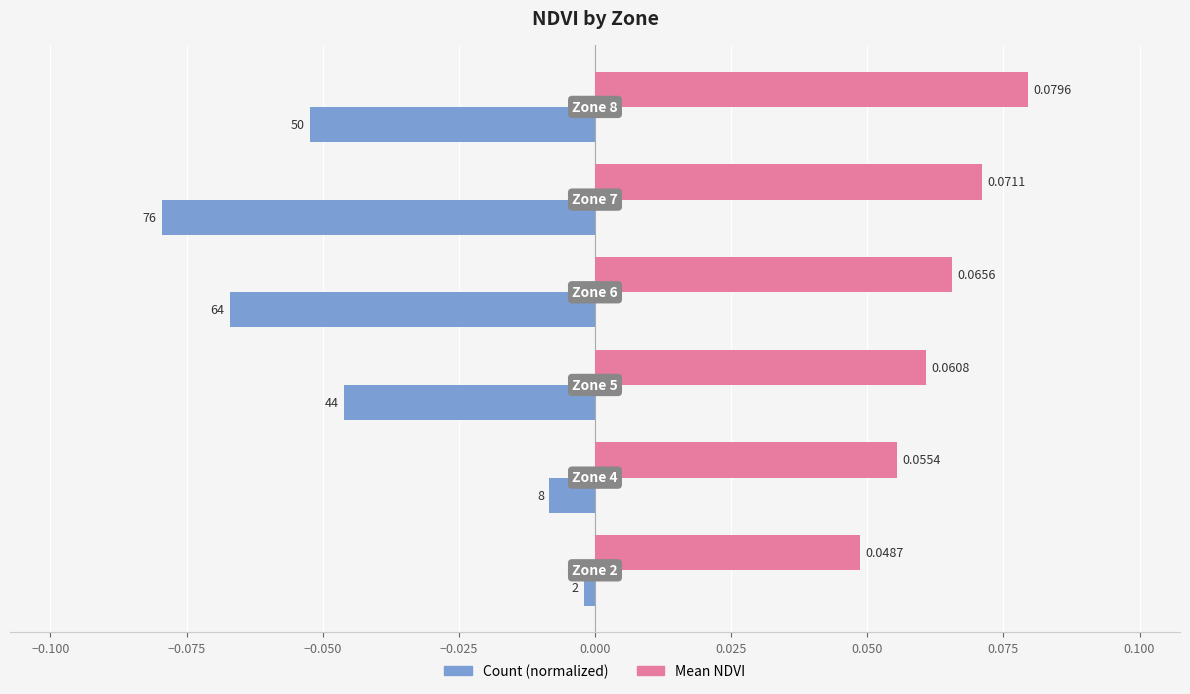

Which series has the largest total across all categories?

Mean NDVI